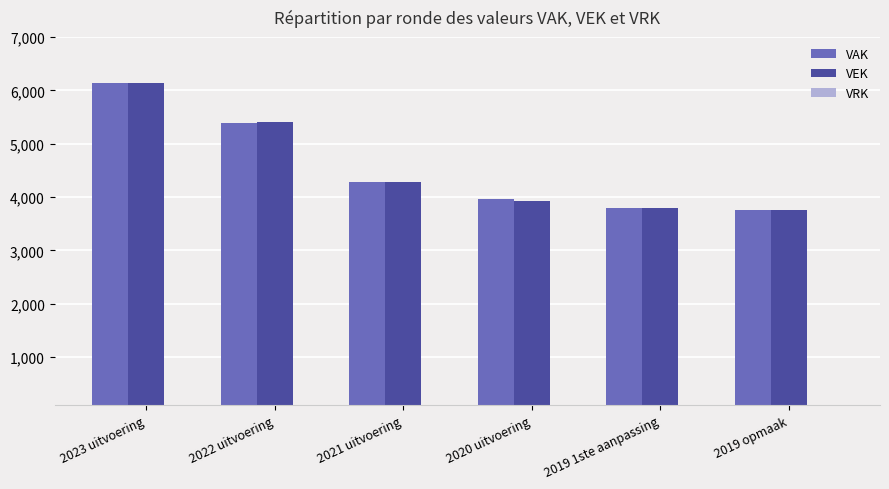

Which category has the highest value in the VAK series?

2023 uitvoering